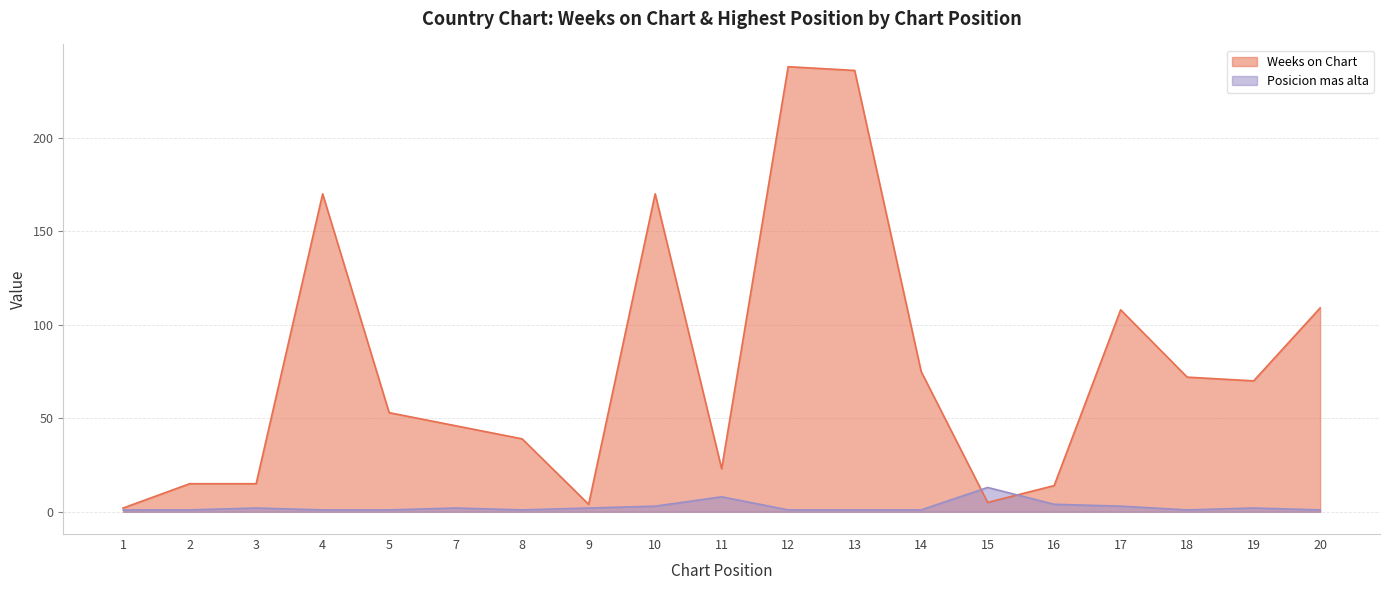

In Posicion mas alta, how many points are lower than both neighbors (excluding endpoints)?

2